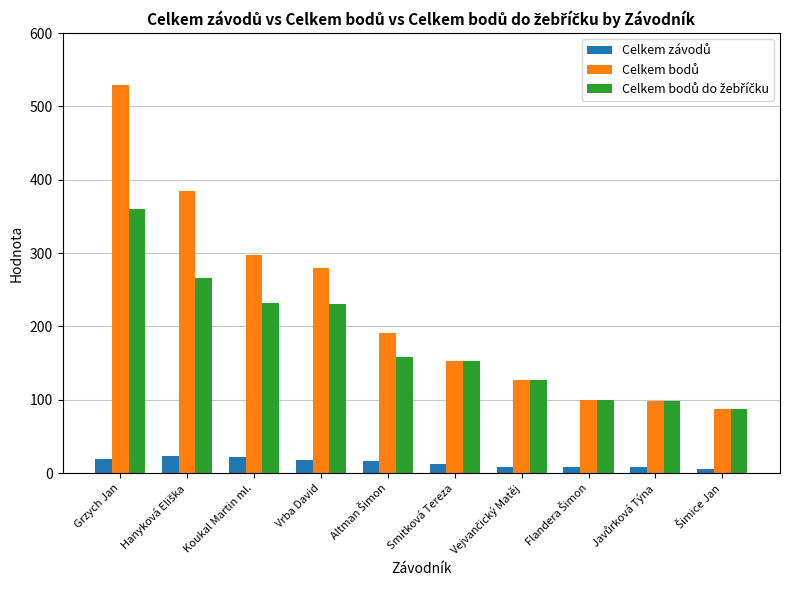

What is the spread (max minus min) of values at Grzych Jan?

509